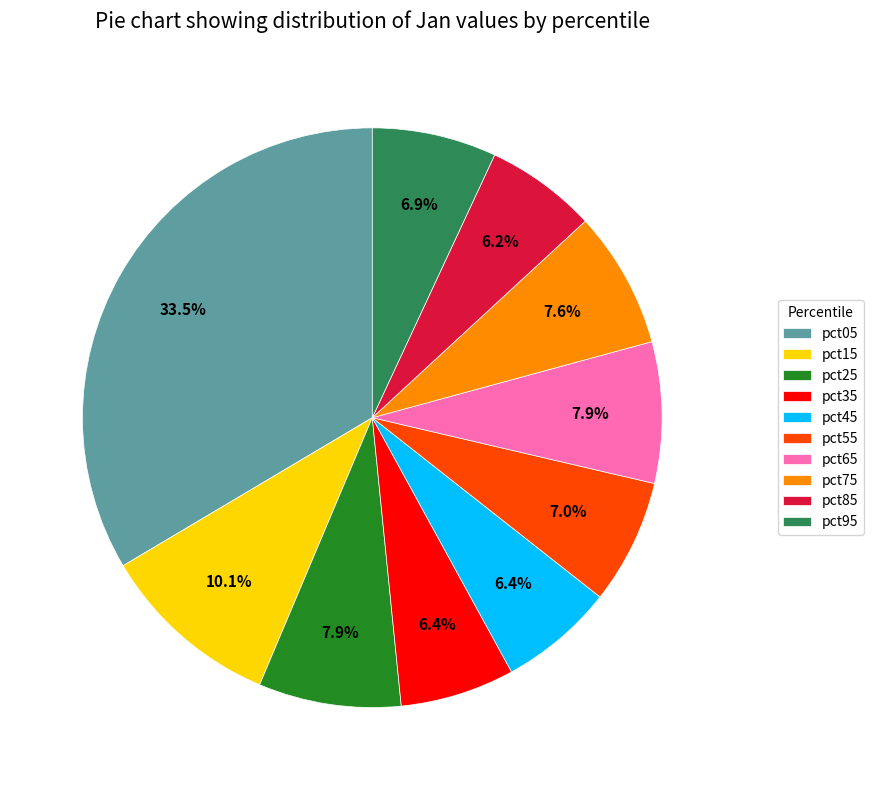

The pct65 slice represents 2% of the pie. True or false?

False